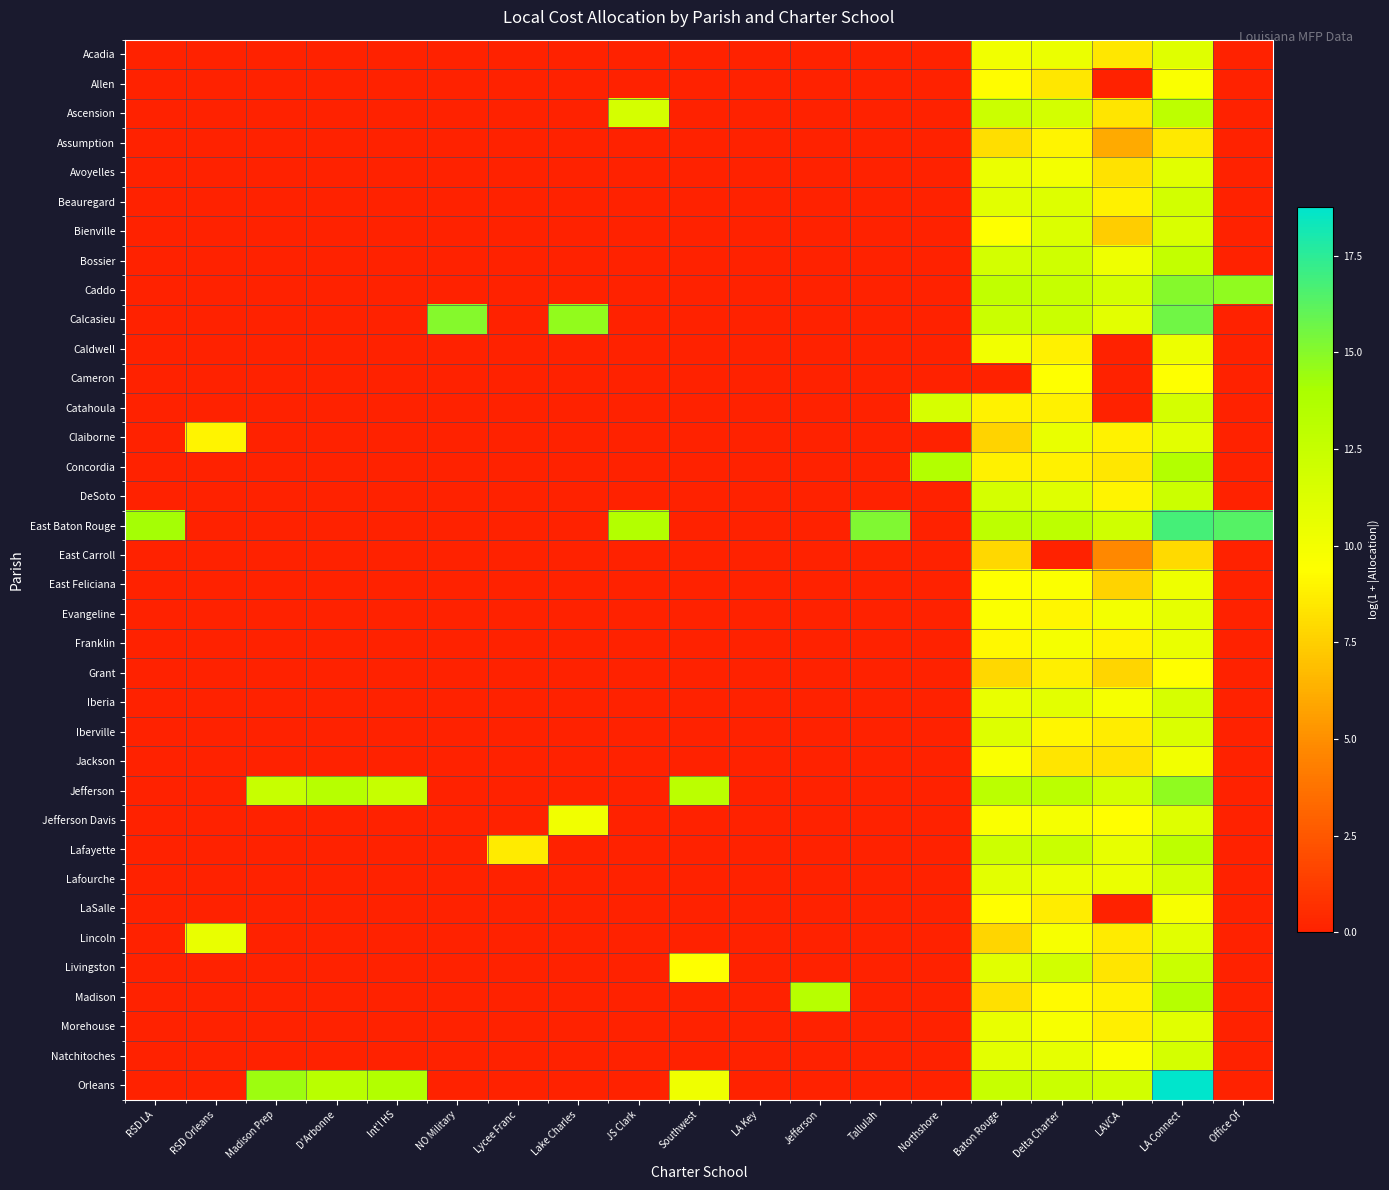

Which category has the lowest value across all series?

RSD LA